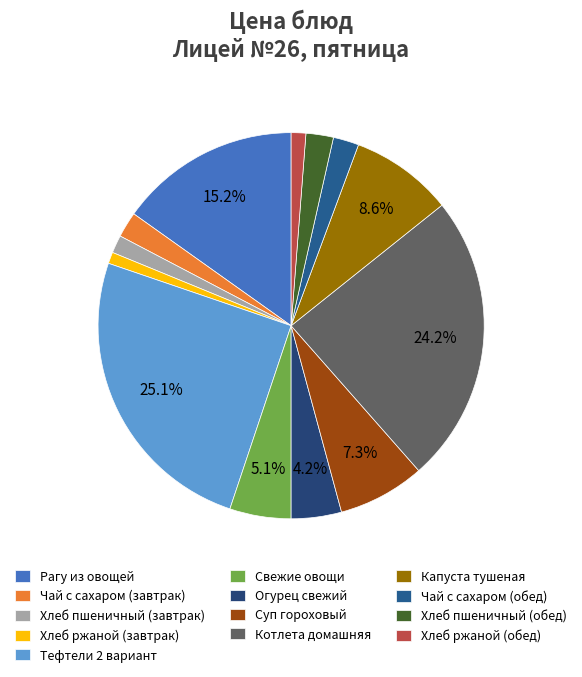

What percentage is the Чай с сахаром (завтрак) slice, to the nearest percent?

2%